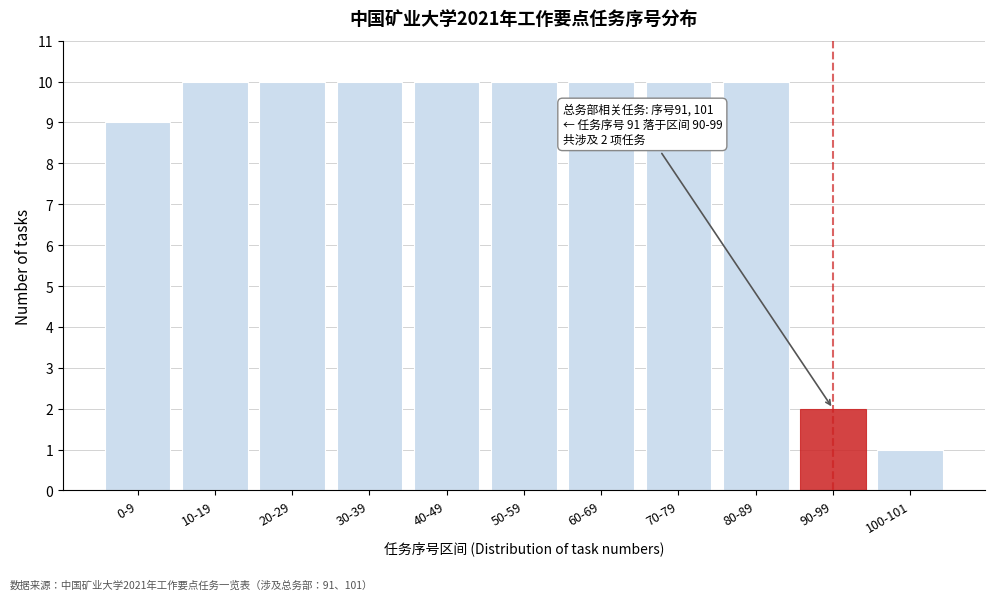

Reading left to right, list all the values displayed in this chart.

0-9=9	10-19=10	20-29=10	30-39=10	40-49=10	50-59=10	60-69=10	70-79=10	80-89=10	90-99=2	100-101=1